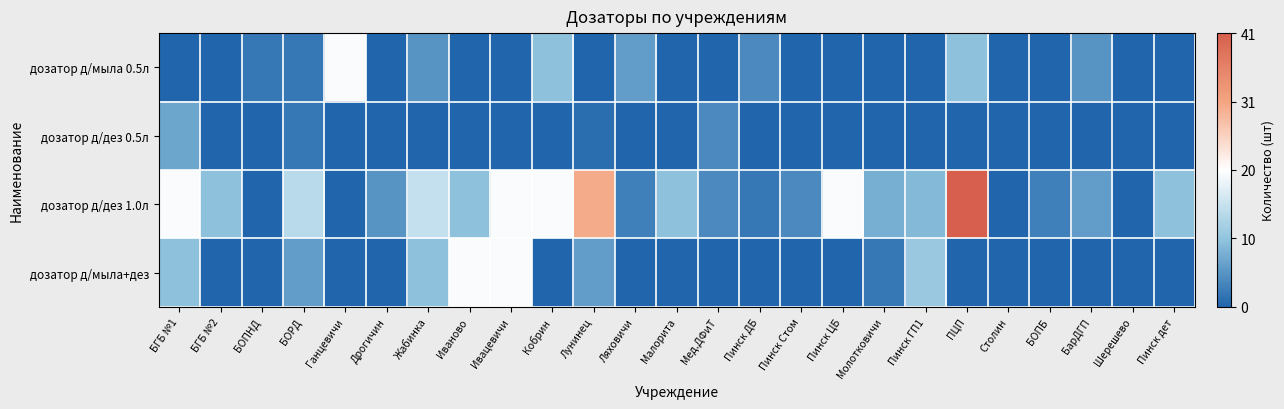

Which series changed the most between Мед.ДФиТ and Пинск дет?

дозатор д/дез 1.0л